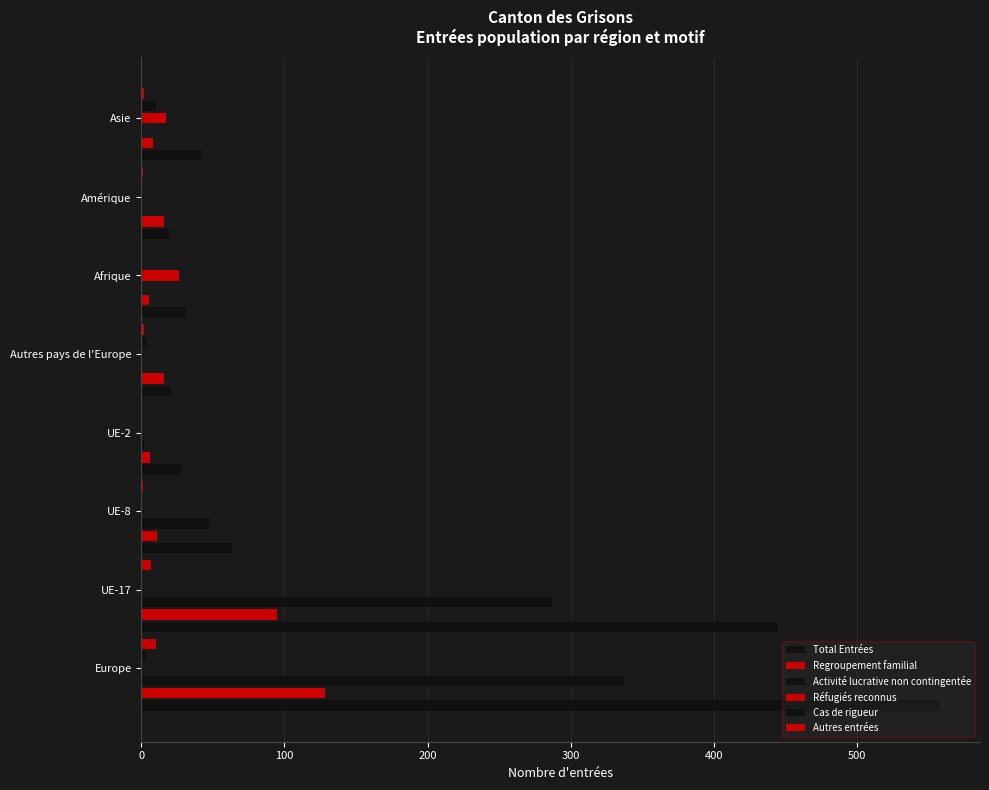

Count the number of data series in this chart.

6